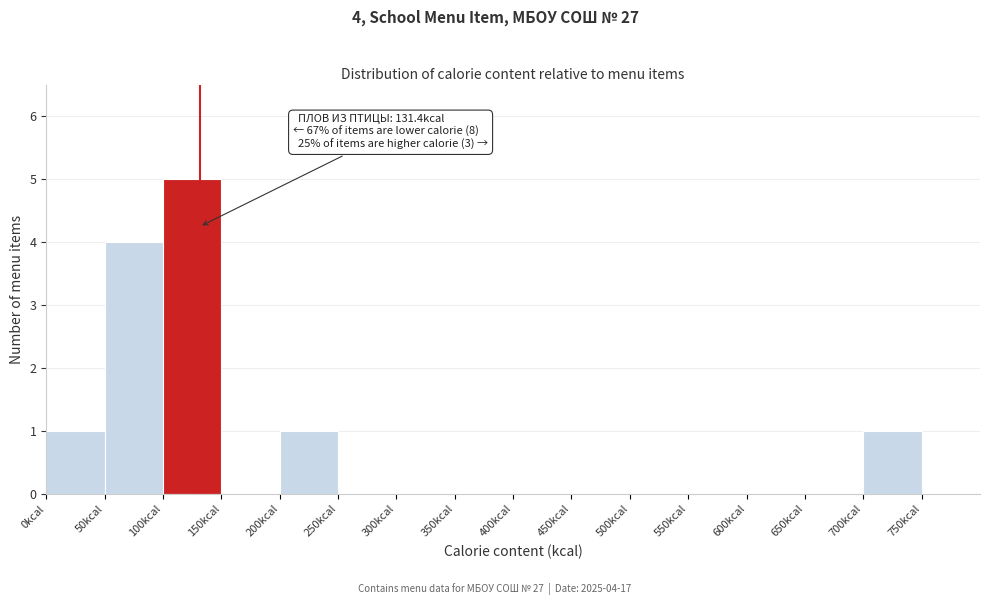

Over which range of the x-axis is the bar tallest?

100 to 150